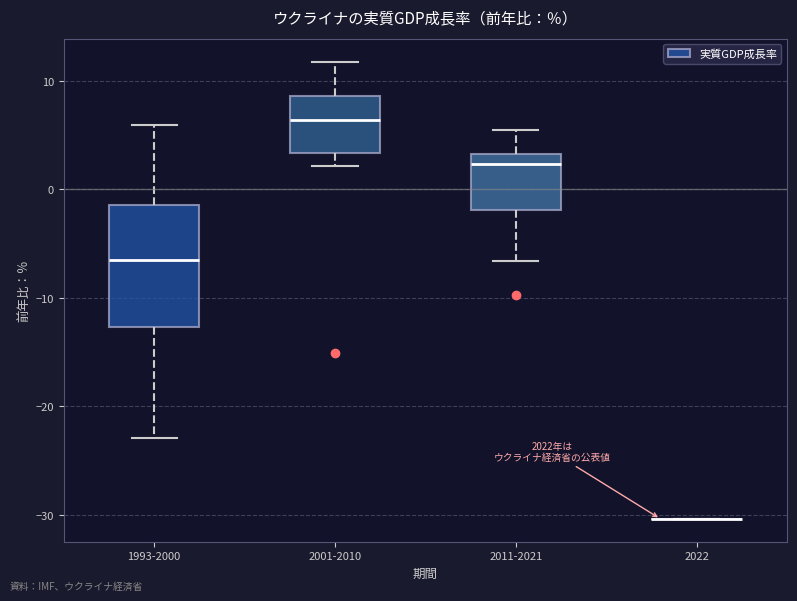

Reading left to right, read every box against the y-axis: the position of its median line, the range the box covers, and the ends of its whiskers. The values are not printed on the chart, so give them approximately, as read against the axis.

1993-2000: median -6, box -13 to -1, whiskers -23 to 6
2001-2010: median 6, box 3 to 9, whiskers 2 to 12
2011-2021: median 2, box -2 to 3, whiskers -7 to 5
2022: box collapsed to a line at -30, whiskers -30 to -30